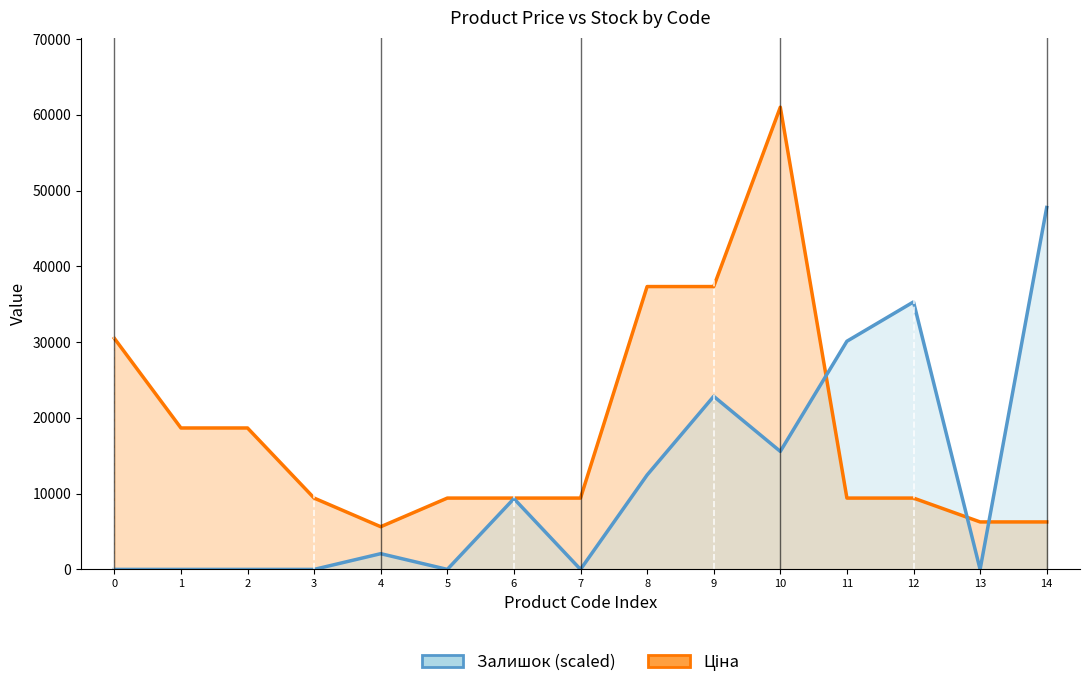

What is the sum of all Ціна line values?

278236.7